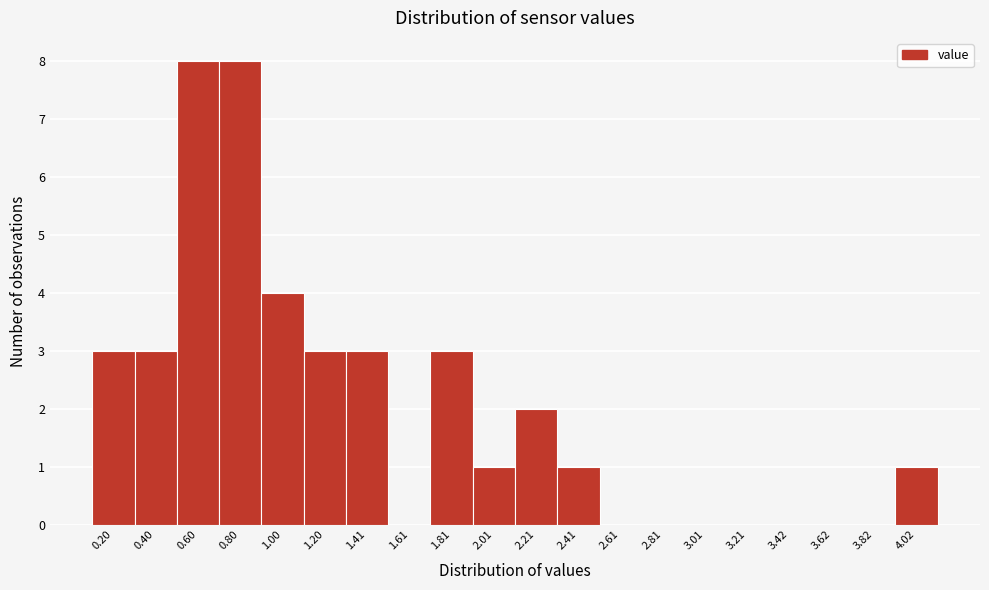

Reading right to left, transcribe all the data shown in this chart.

4.02=1	3.82=0	3.62=0	3.42=0	3.21=0	3.01=0	2.81=0	2.61=0	2.41=1	2.21=2	2.01=1	1.81=3	1.61=0	1.41=3	1.20=3	1.00=4	0.80=8	0.60=8	0.40=3	0.20=3